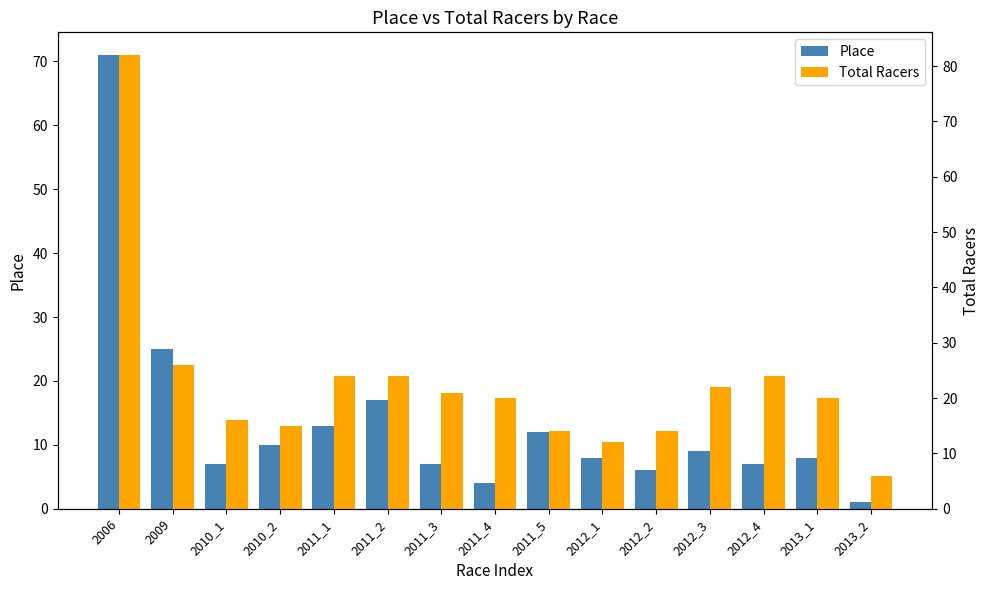

Reading left to right, list all the values displayed in this chart.

Place: 71	25	7	10	13	17	7	4	12	8	6	9	7	8	1
Total Racers: 82	26	16	15	24	24	21	20	14	12	14	22	24	20	6